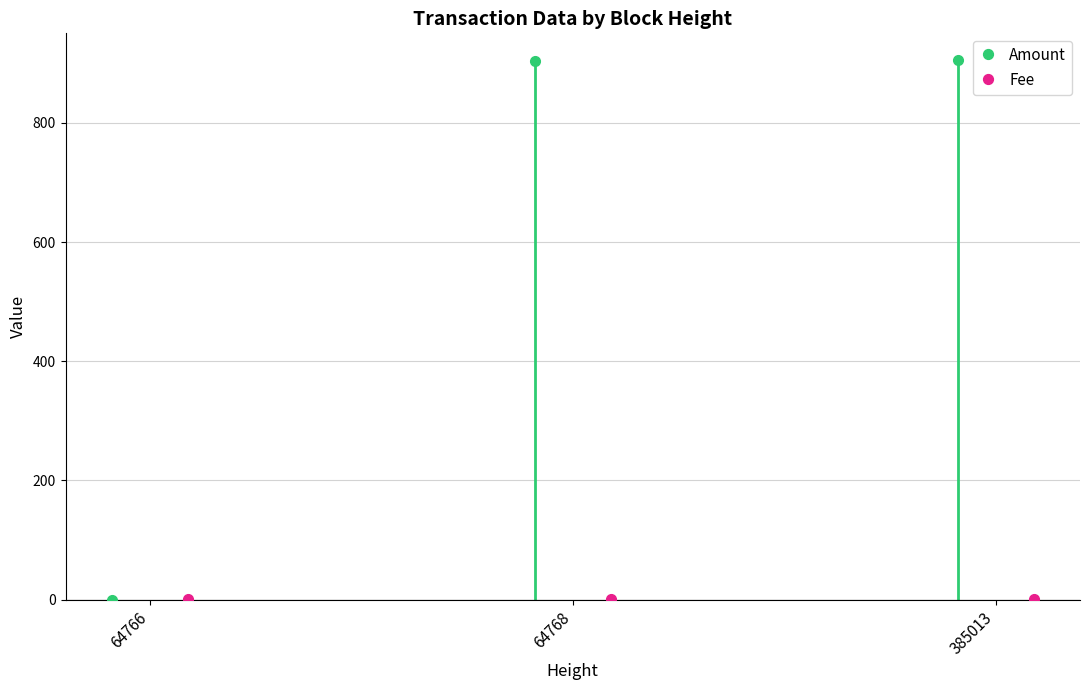

Is the value of Fee at 64768 greater than the value of Amount at 64768?

No